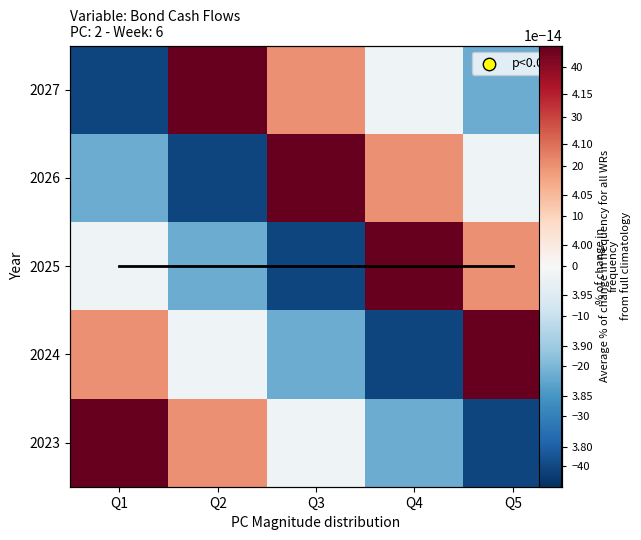

At which label does 2026 reach its peak?

Q3